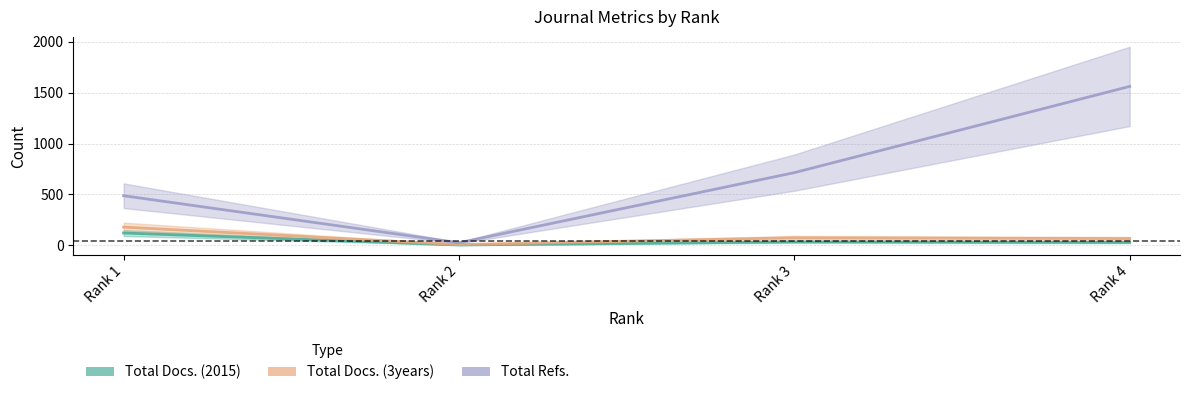

True or false: Total Docs. (3years) has more than 0 interior local peaks.

True